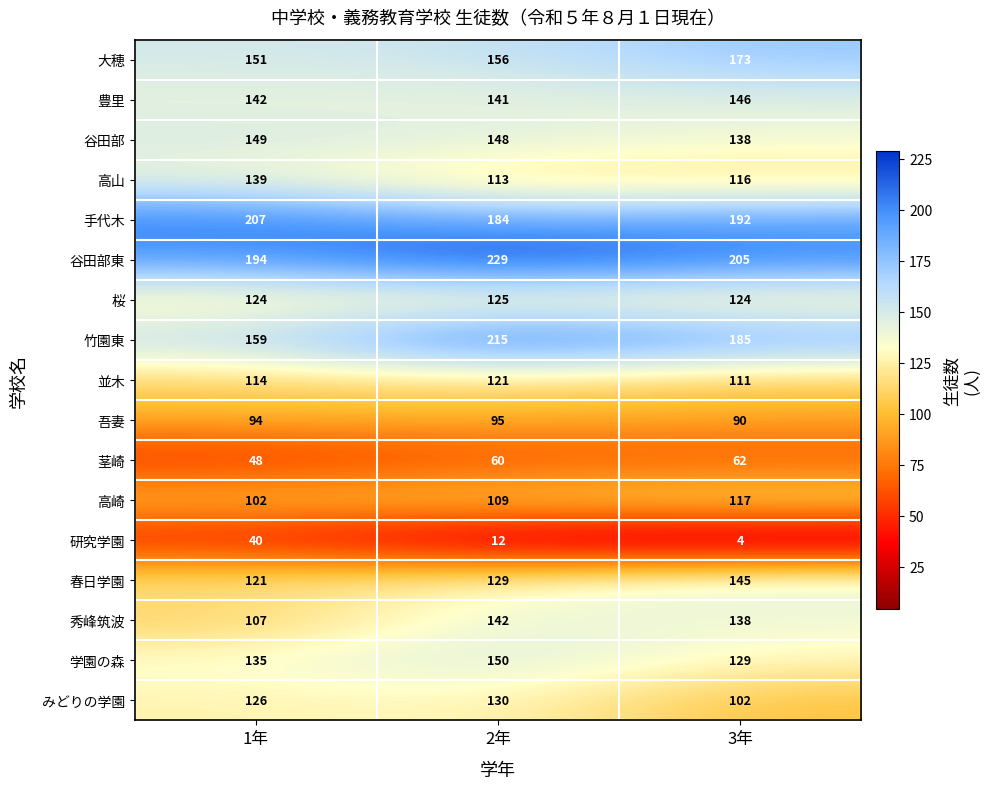

True or false: 学園の森 has a value of 73 at 2年.

False